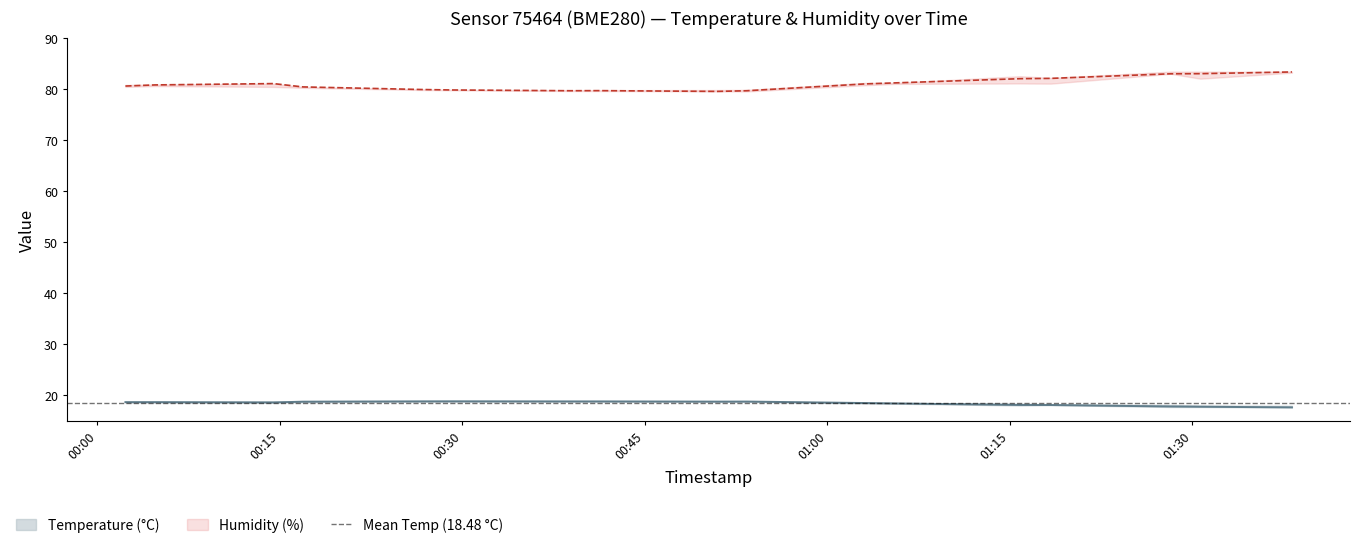

The value of temperature_upper at 2023-07-29T00:53:24 is 28.2. True or false?

False